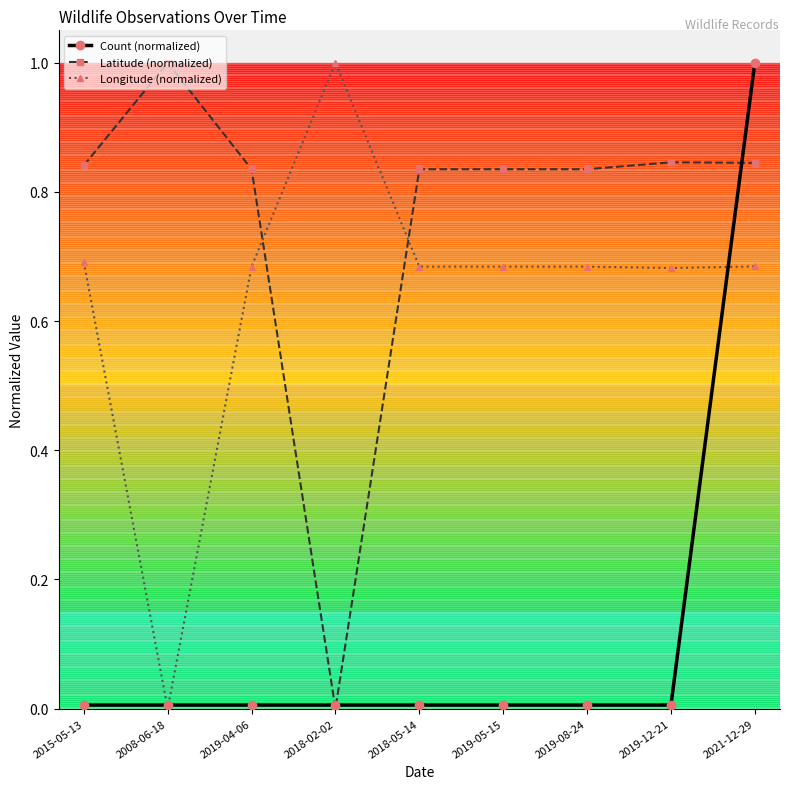

Which series has the largest total across all categories?

Latitude (normalized)